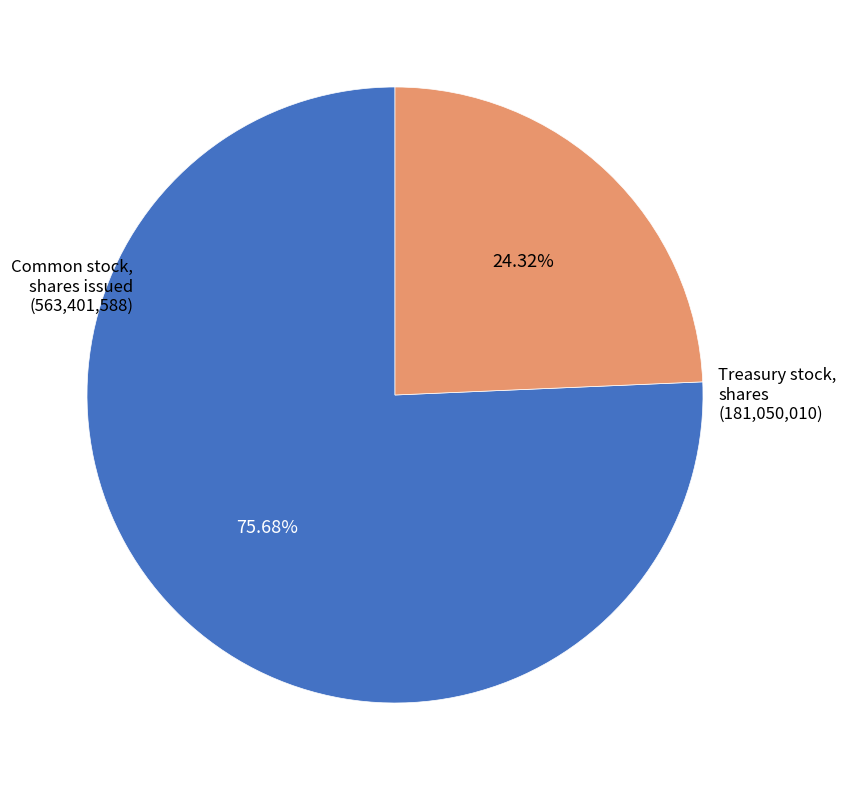

Which category has the smallest portion of the pie?

Treasury stock, shares